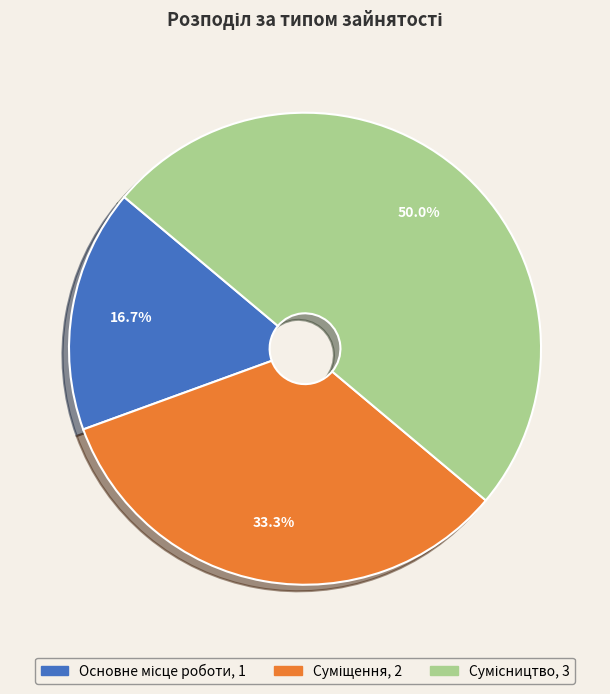

How many segments does this pie chart have?

3